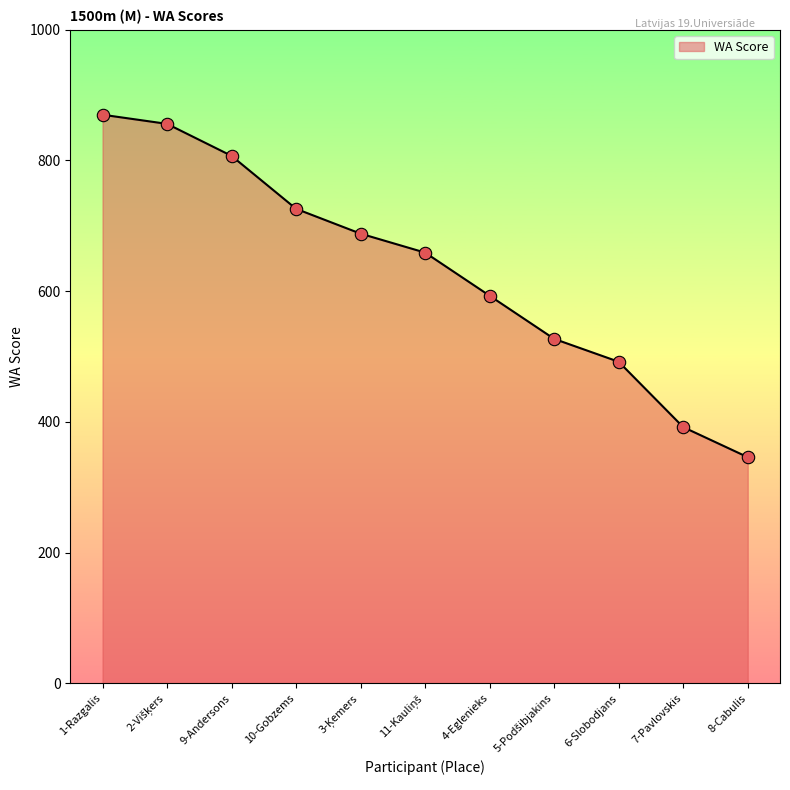

Approximately how many times larger is the value at 9-Andersons compared to 1-Razgalis?

0.9